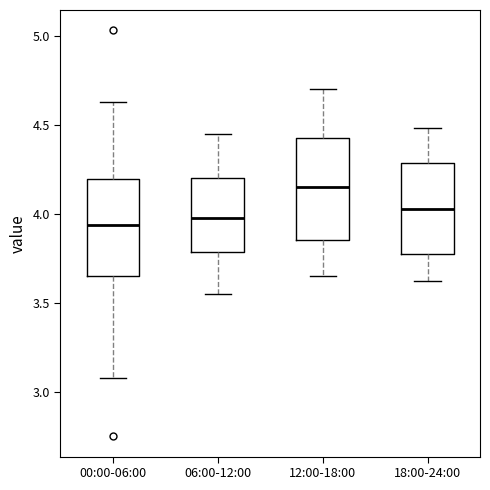

Where is the upper edge of the box for 00:00-06:00 on the y-axis? The values are not printed on the chart, so give them approximately, as read against the axis.

4.20